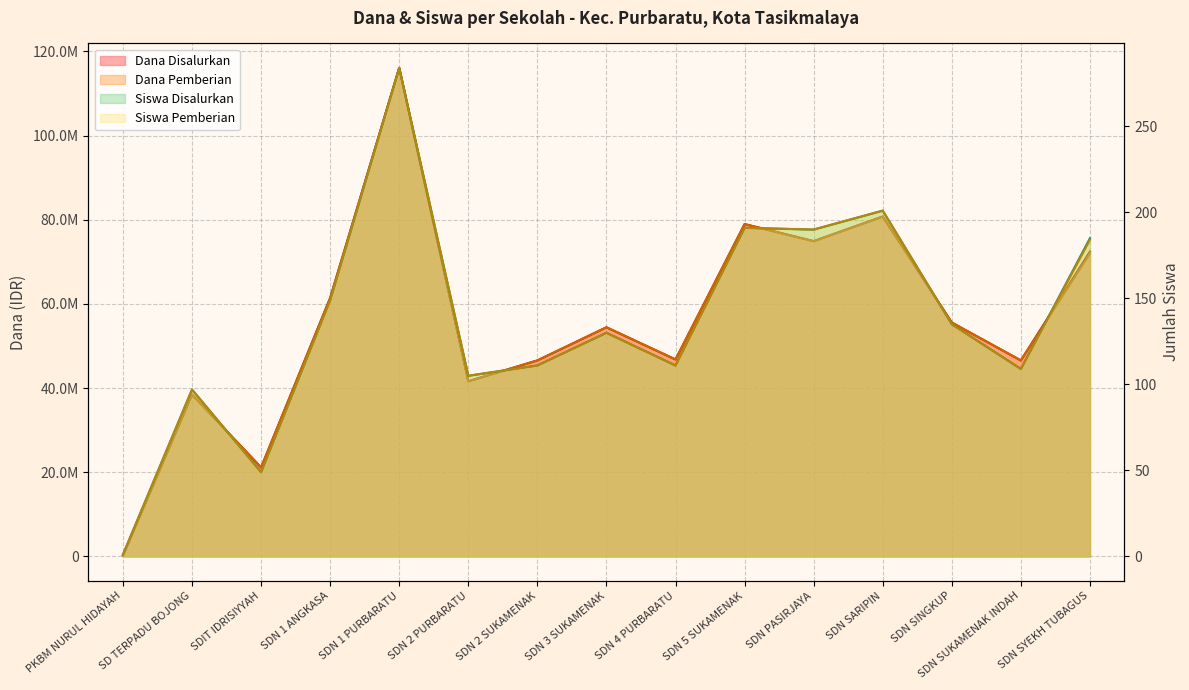

What is the difference between the maximum and minimum values in the Dana Disalurkan series?

115875000